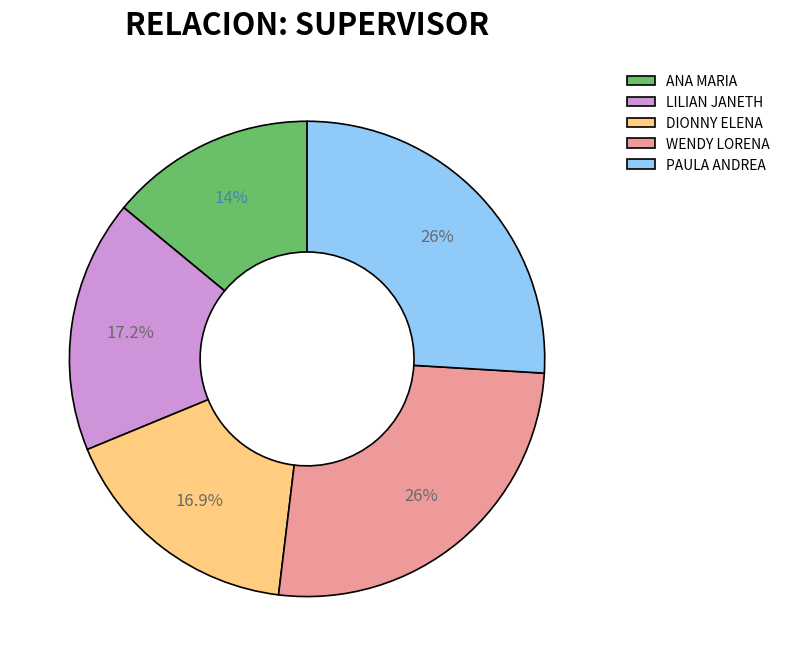

What percentage is NOT represented by ANA MARIA?

86.0%